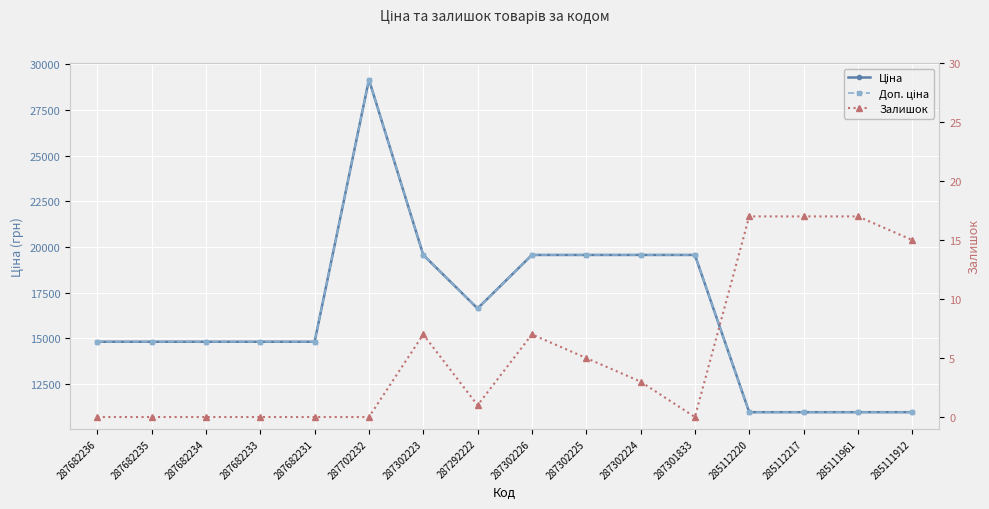

What is the difference between the Ціна values at 285112217 and 287682234?

3853.2